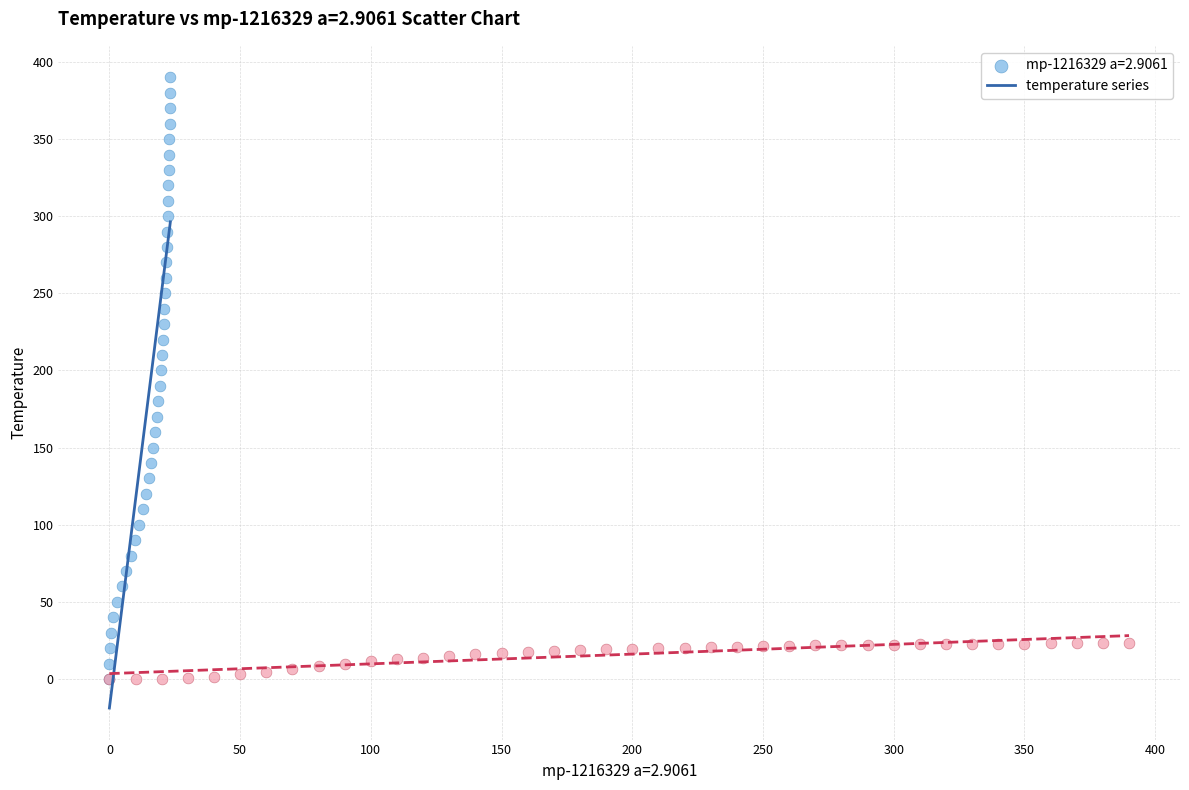

Which series has the widest spread of Y values?

mp-1216329 a=2.9061